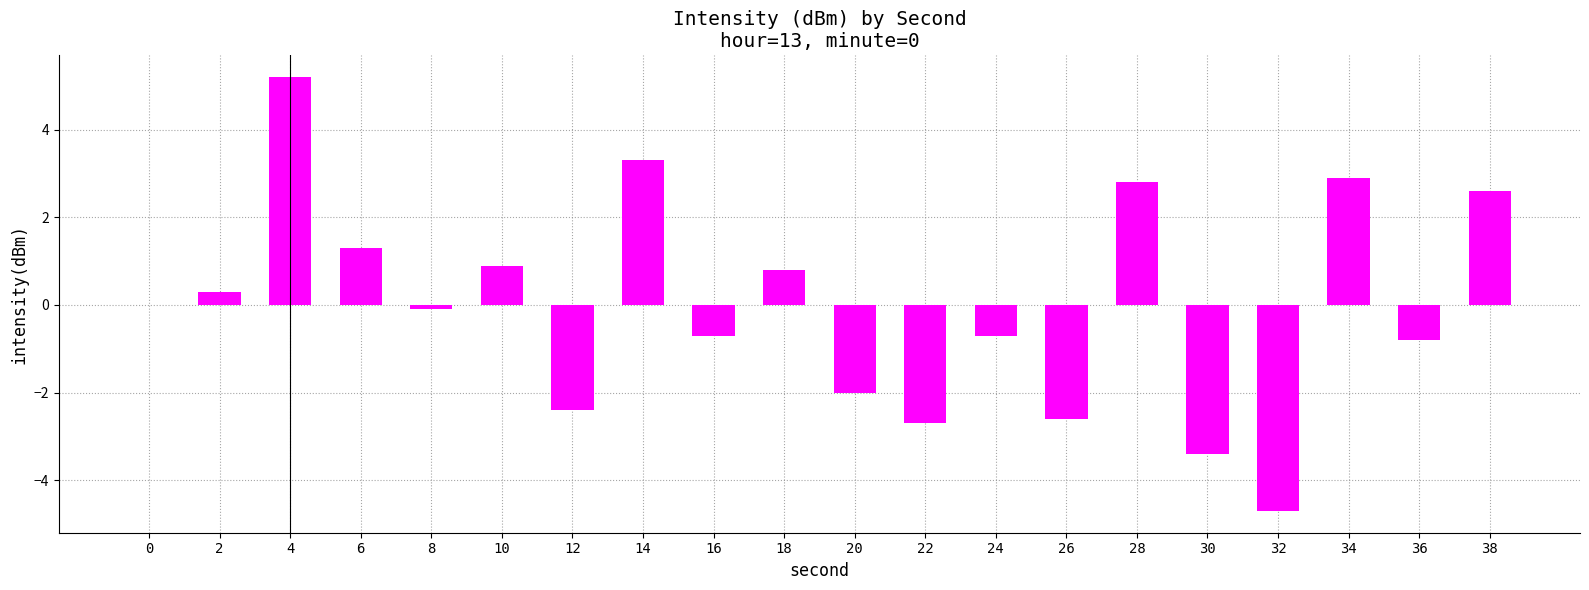

Is it true that the value at 34 is 0.7?

False